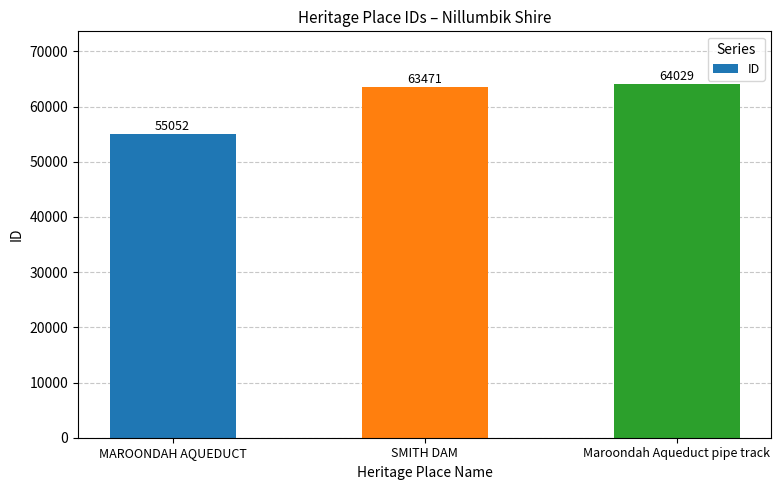

Reading right to left, extract all data points from this chart.

64029	63471	55052